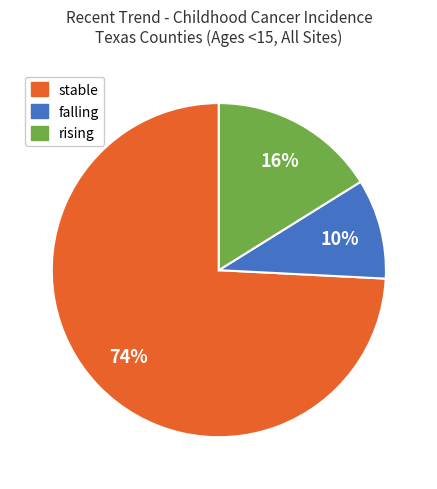

True or false: falling accounts for 23% of the total.

False